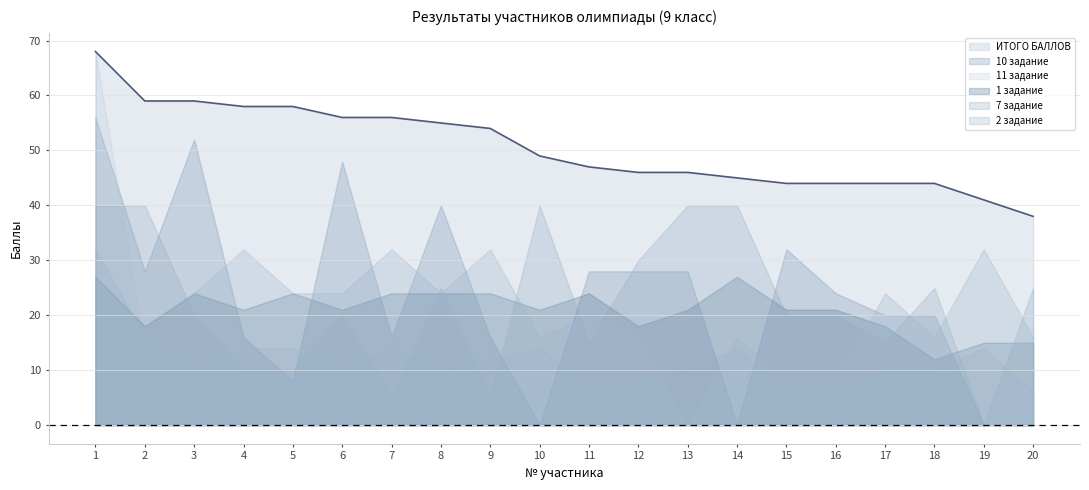

List the labels in order of 11 задание value, largest first.

1, 2, 4, 5, 7, 10, 14, 19, 9, 3, 6, 8, 13, 17, 18, 12, 16, 11, 15, 20